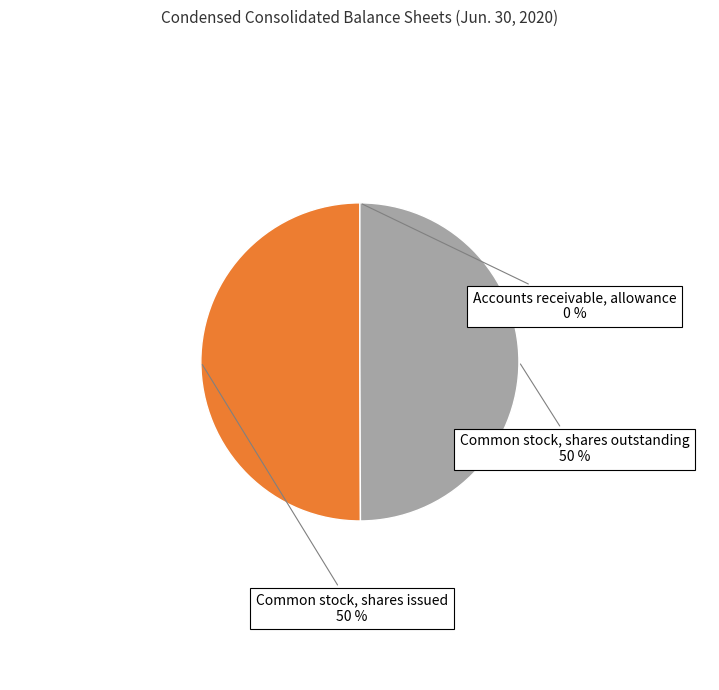

To the nearest percent, what is the average slice percentage?

33%